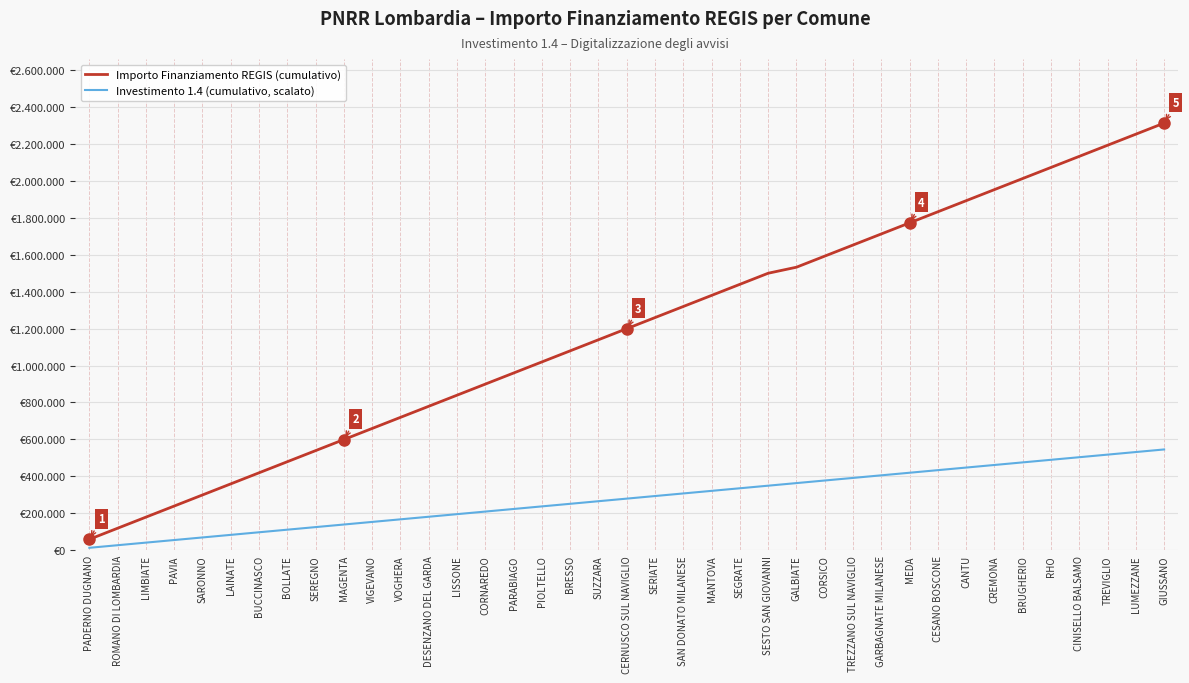

Which series has the largest total across all categories?

Importo Finanziamento REGIS (cumulativo)